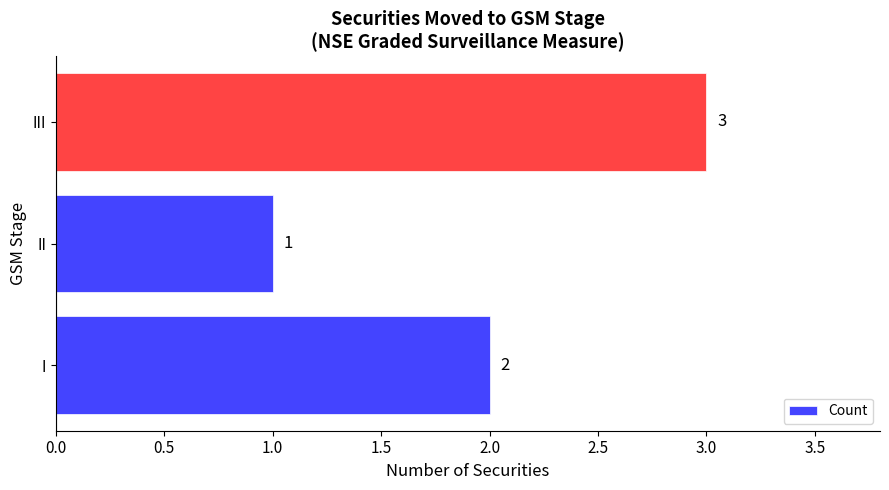

What is the difference between the maximum and minimum values?

2